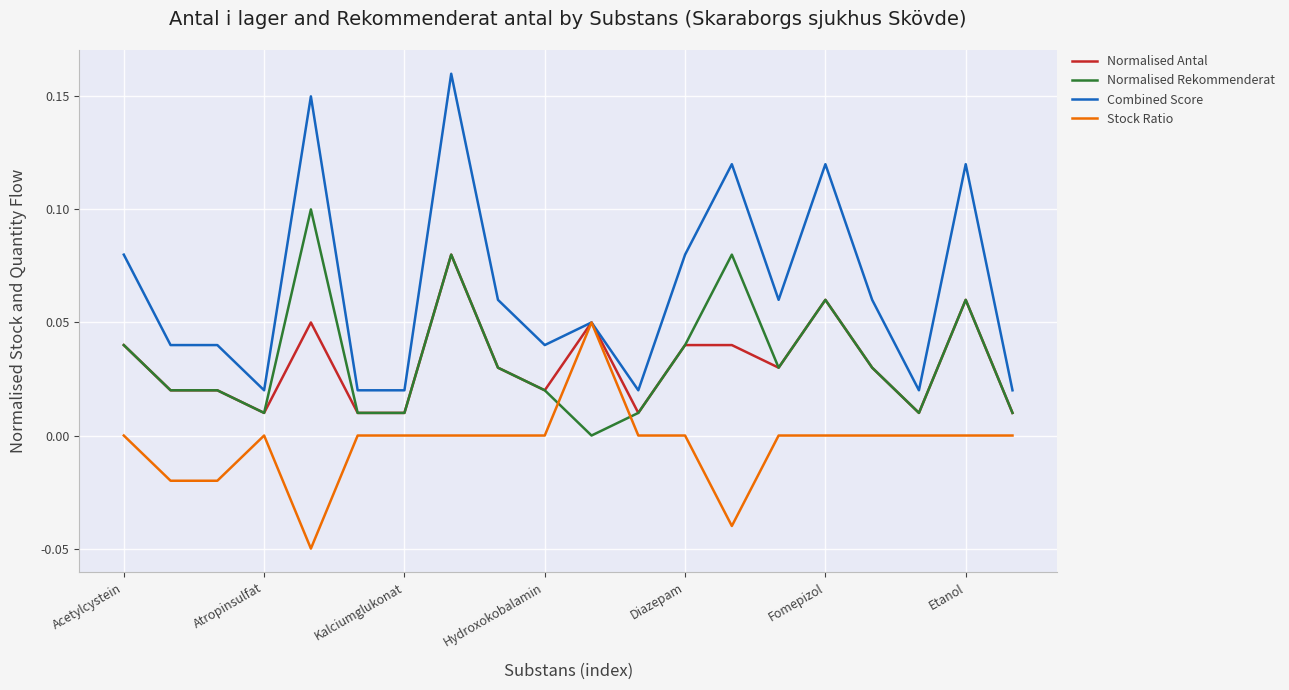

List the series in order of their peak value, lowest first.

Stock Ratio, Normalised Antal, Normalised Rekommenderat, Combined Score